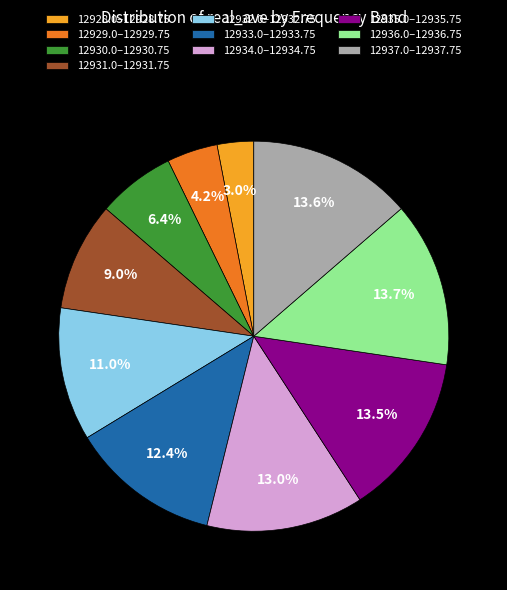

Which has a higher value, 12929.0–12929.75 or 12930.0–12930.75?

12930.0–12930.75